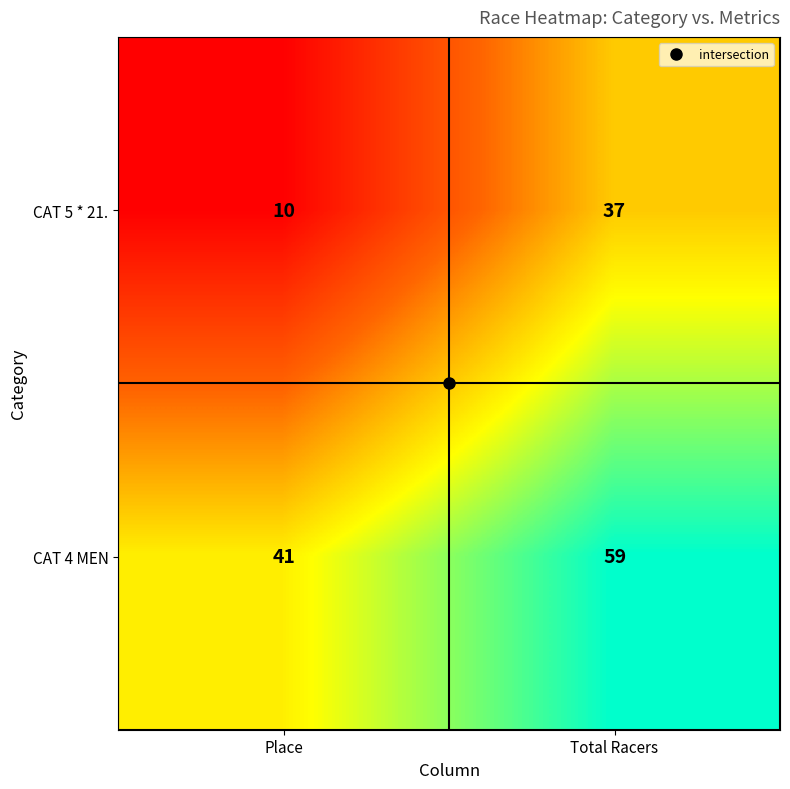

Which series has the largest total across all categories?

CAT 4 MEN